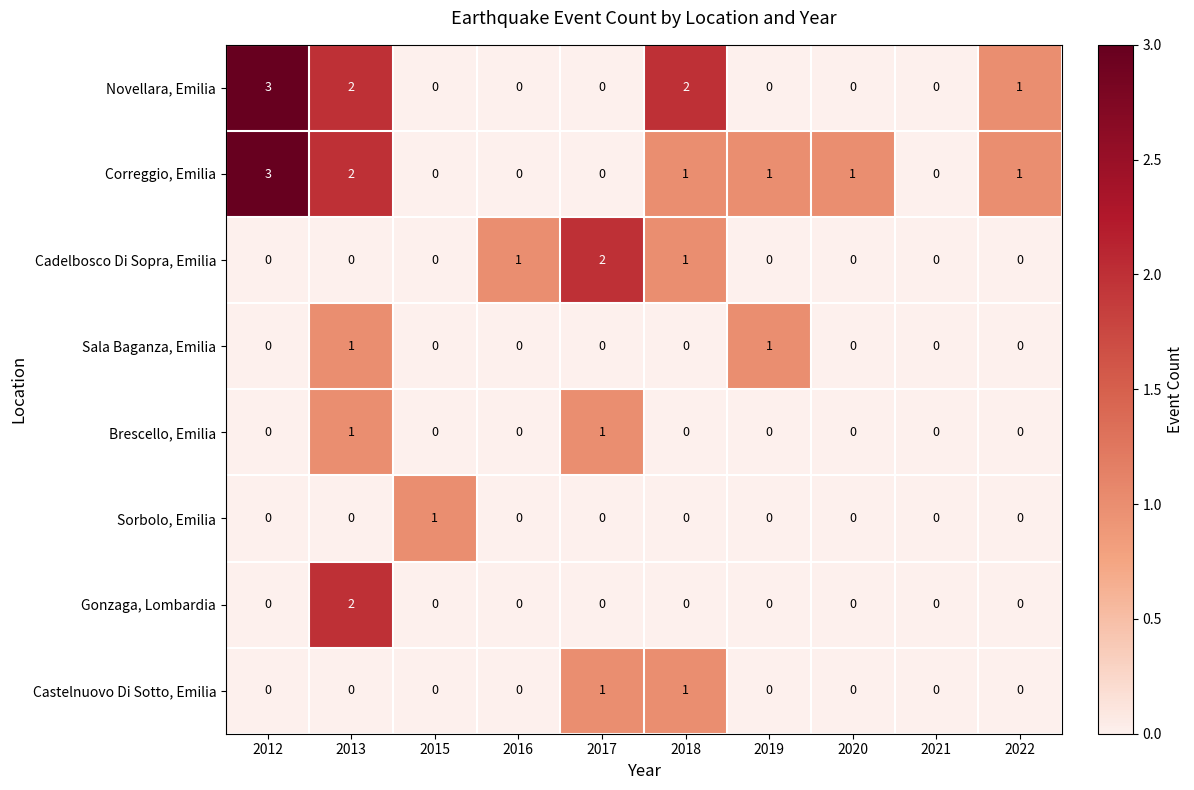

Count the Brescello, Emilia values in the range 0 to 1.

10